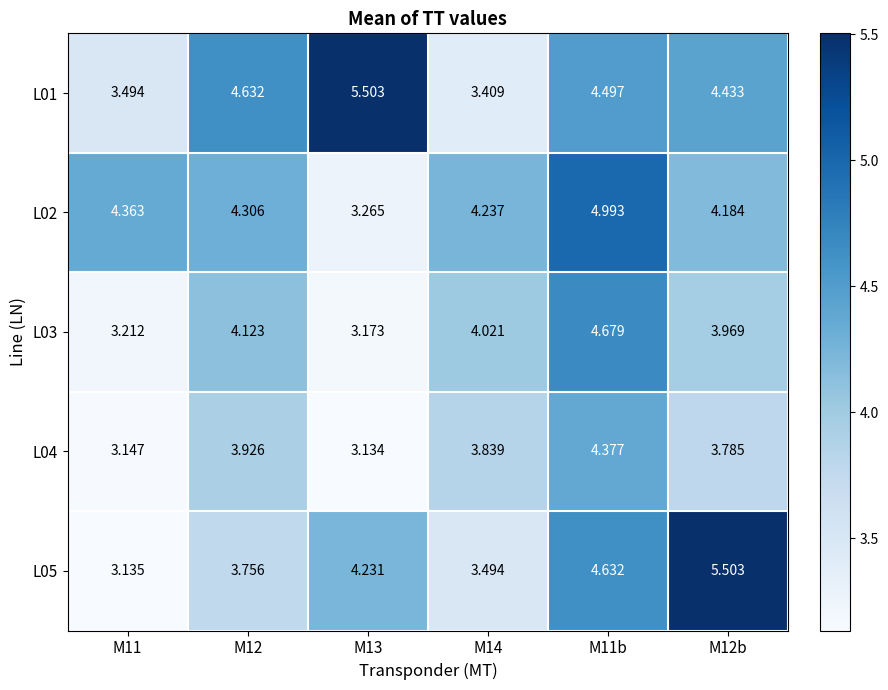

Is the value of L05 at M14 greater than the value of L04 at M11b?

No